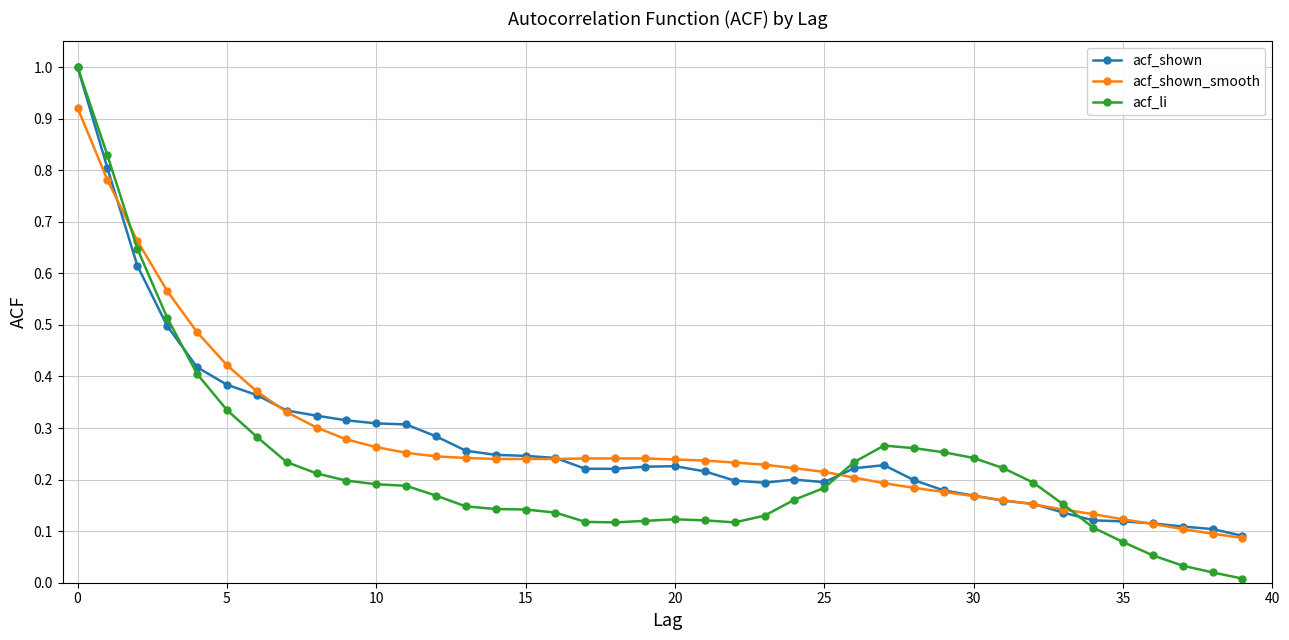

Which series has the widest spread of values?

acf_li